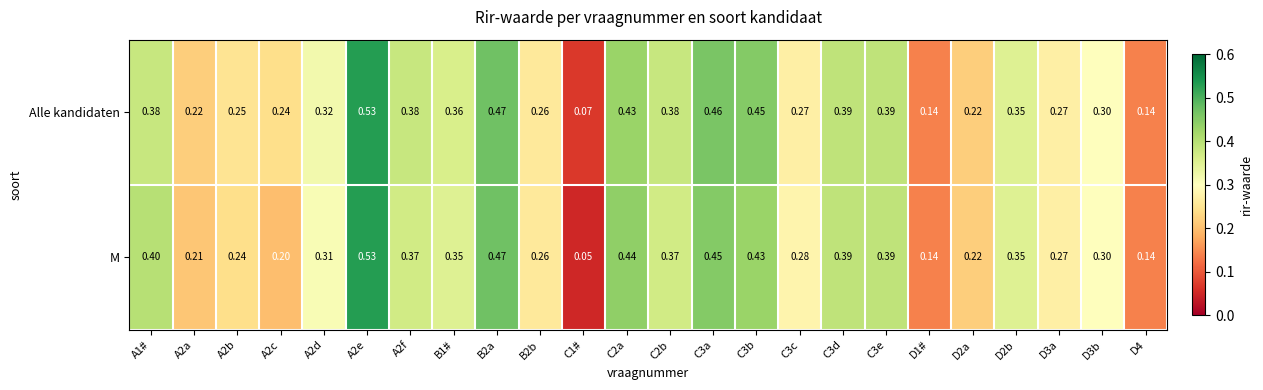

Which series has the largest range (max minus min)?

M